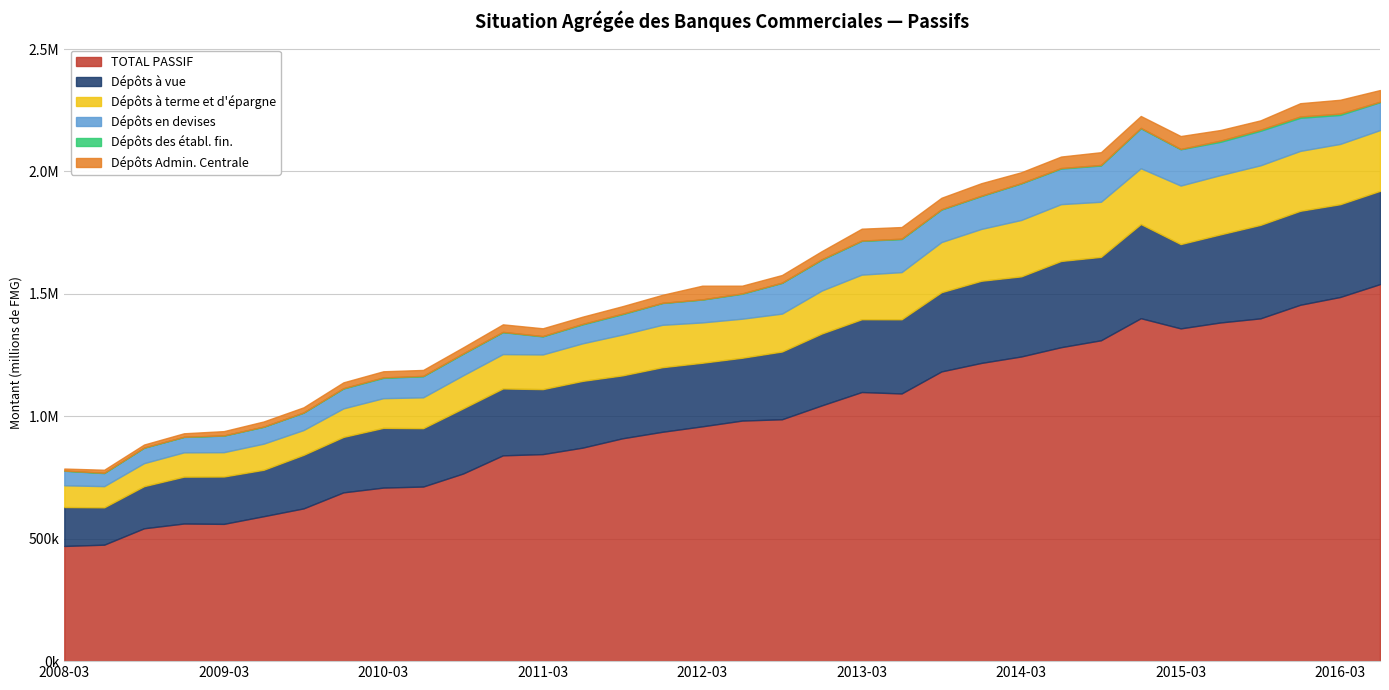

What is the approximate value of TOTAL PASSIF at 2010-09?

766218.5